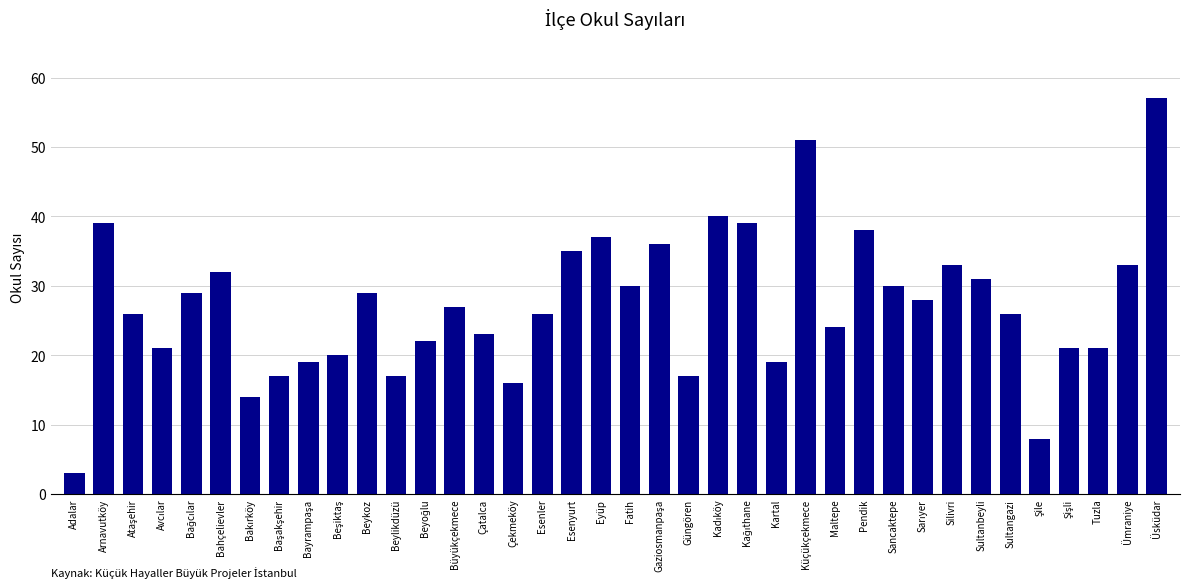

Approximately how many times larger is the value at Silivri compared to Arnavutköy?

0.8